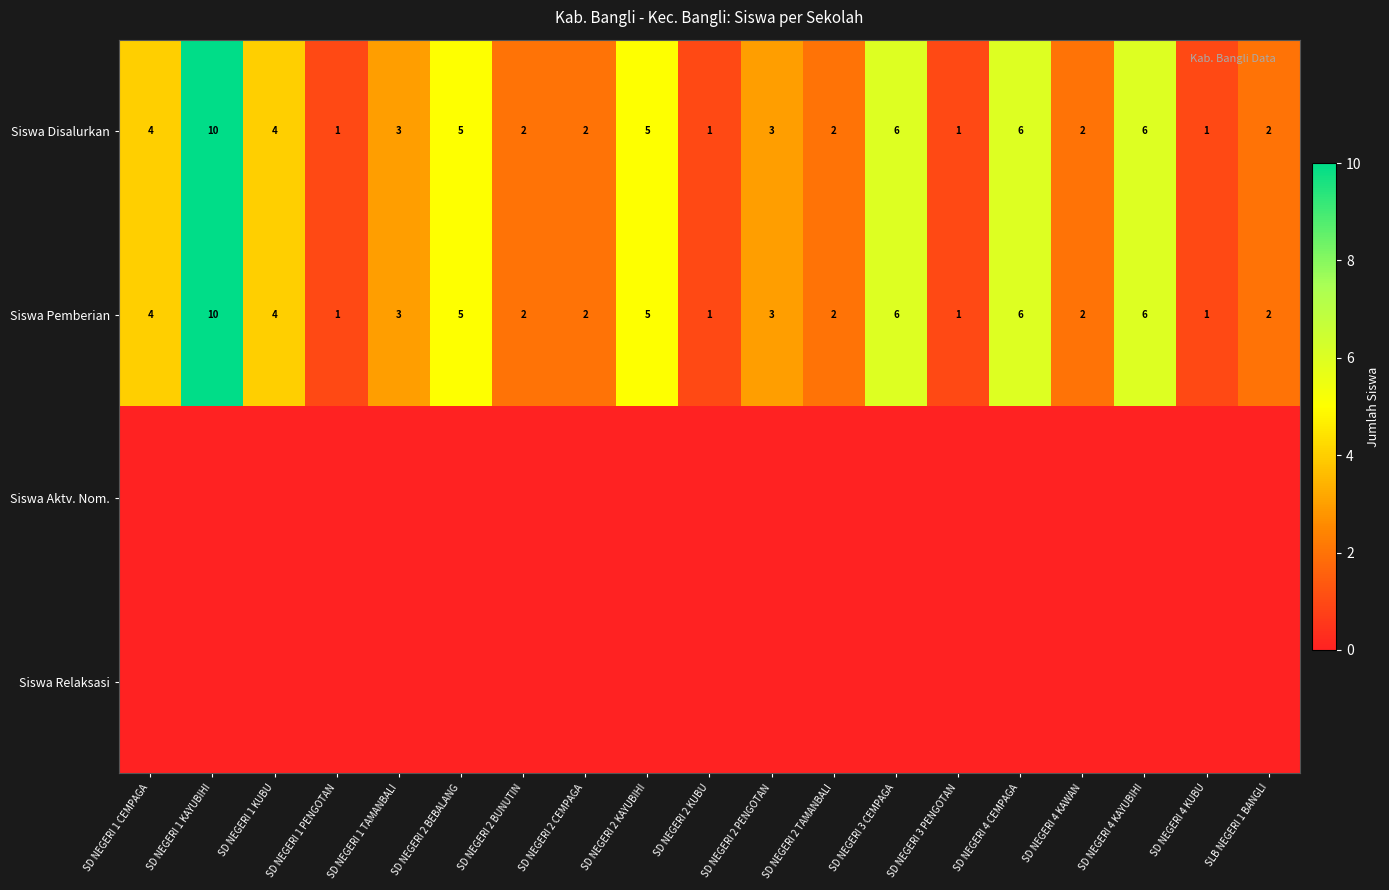

What is the sum of all Siswa Disalurkan values?

66